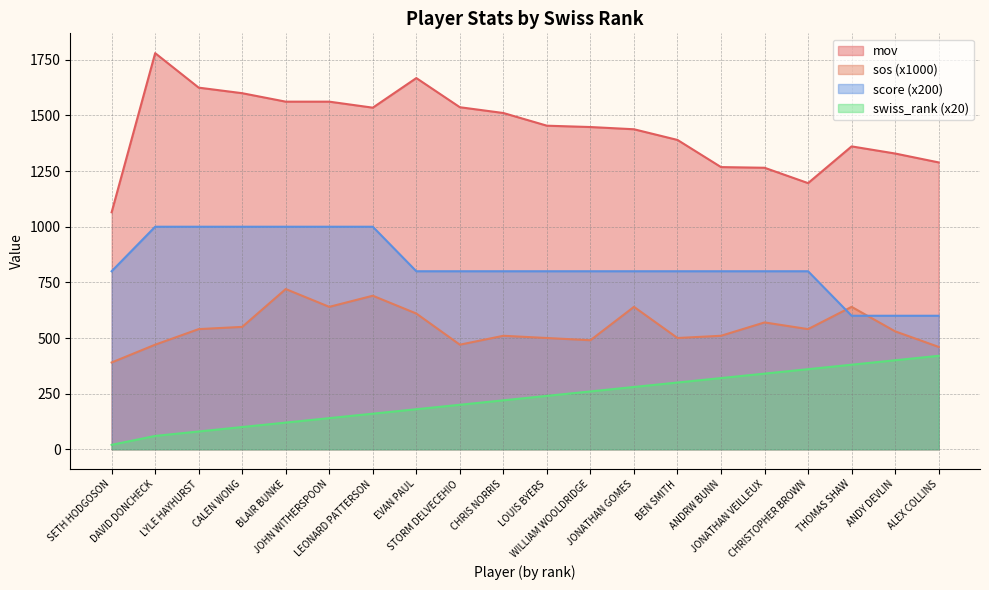

True or false: mov and sos intersect in this chart.

False